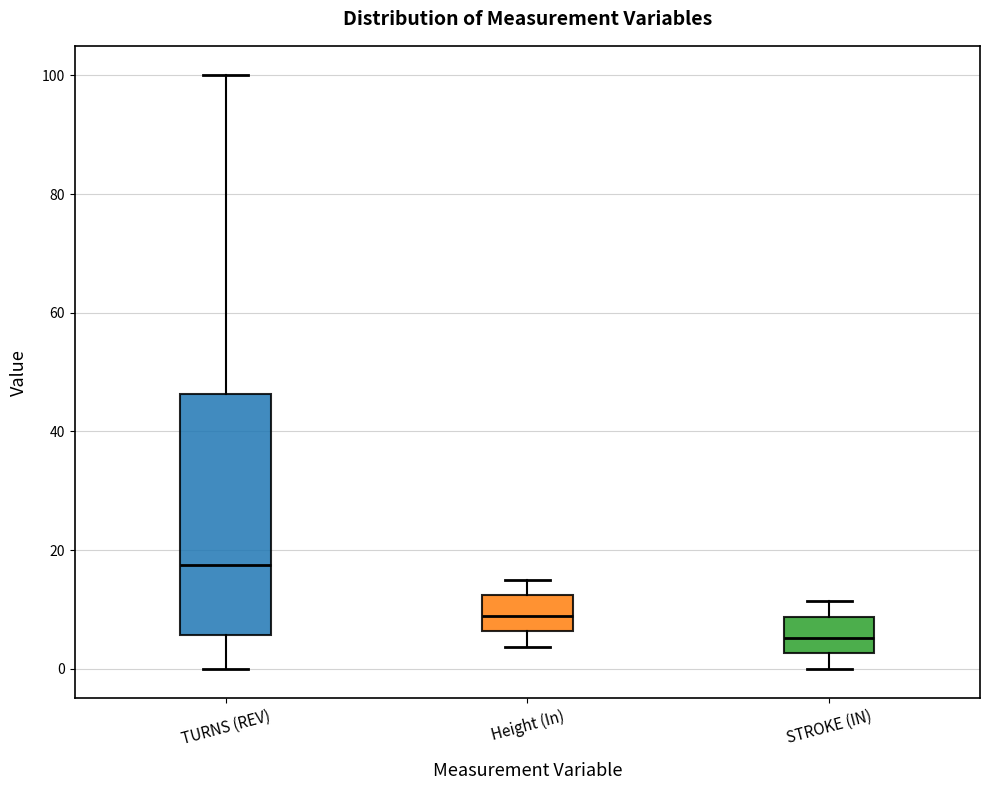

Reading left to right, transcribe this box plot: for each box, give where its median line is, the range the box spans, and where its two whiskers end, as read against the y-axis. The values are not printed on the chart, so give them approximately, as read against the axis.

TURNS (REV): median 18, box 6 to 46, whiskers 0 to 100
Height (In): median 8, box 6 to 12, whiskers 4 to 16
STROKE (IN): median 6, box 2 to 8, whiskers 0 to 12